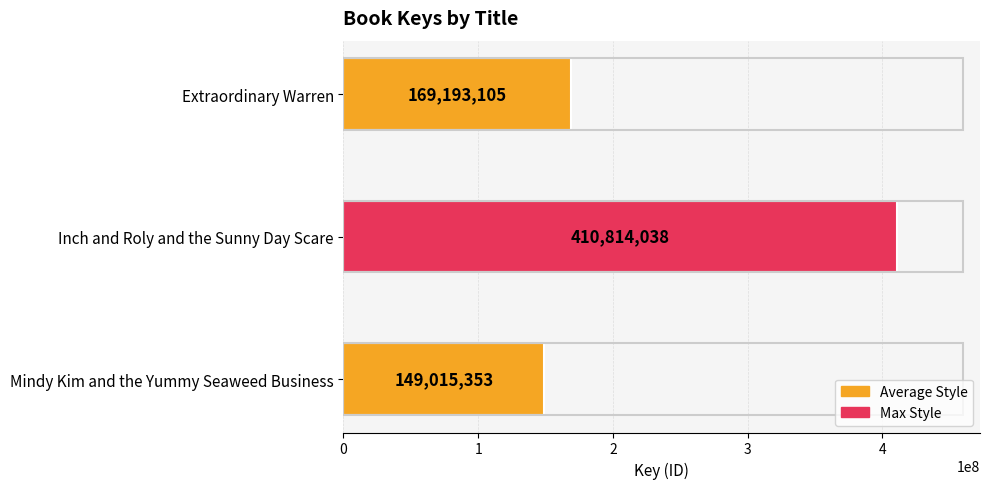

Are the bars horizontal?

Yes